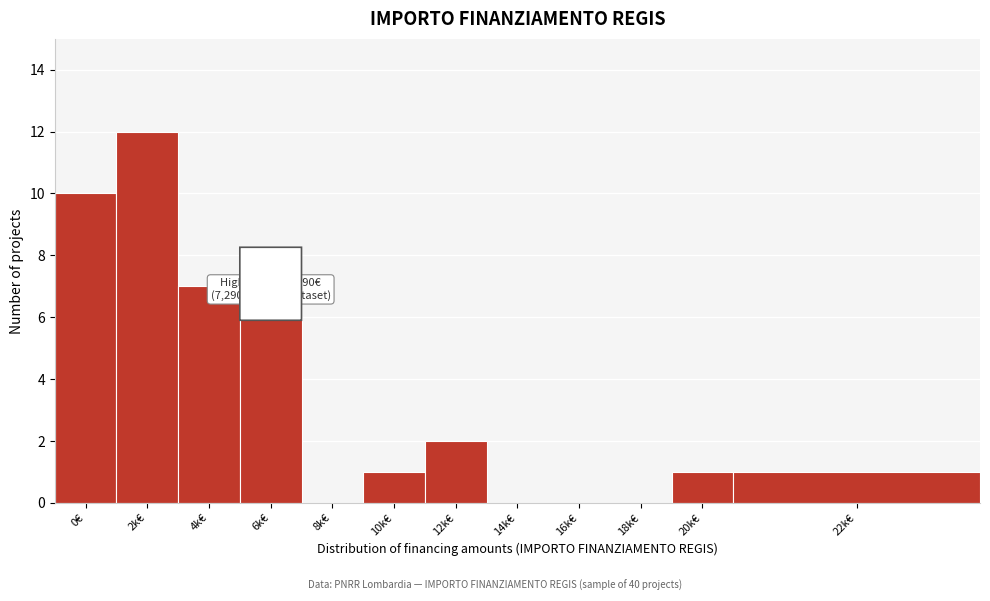

Reading left to right, transcribe all the data shown in this chart.

0€=10	2k€=12	4k€=7	6k€=6	8k€=0	10k€=1	12k€=2	14k€=0	16k€=0	18k€=0	20k€=1	22k€=1